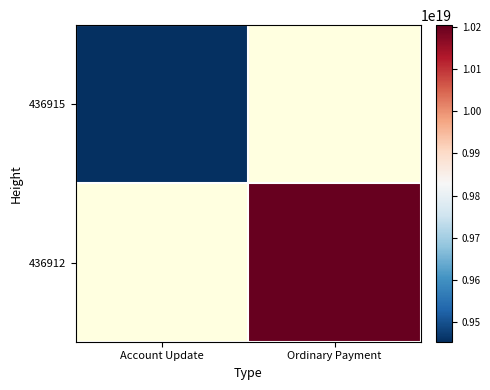

How many positive values does the 436915 series have?

1